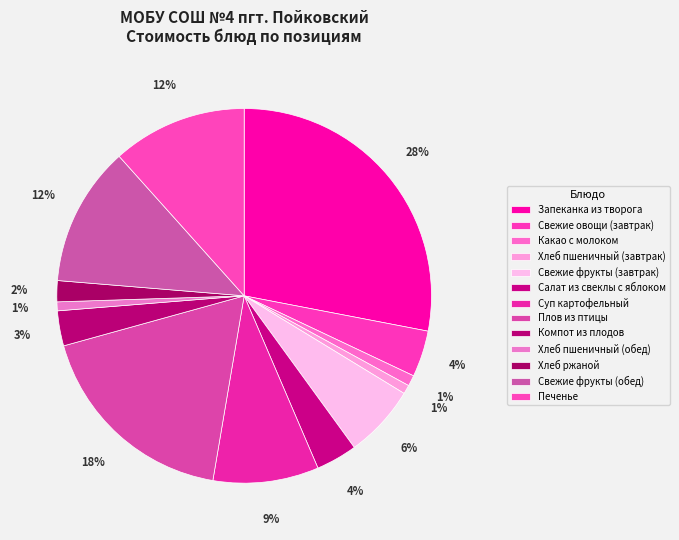

Count the number of slices in the pie.

13